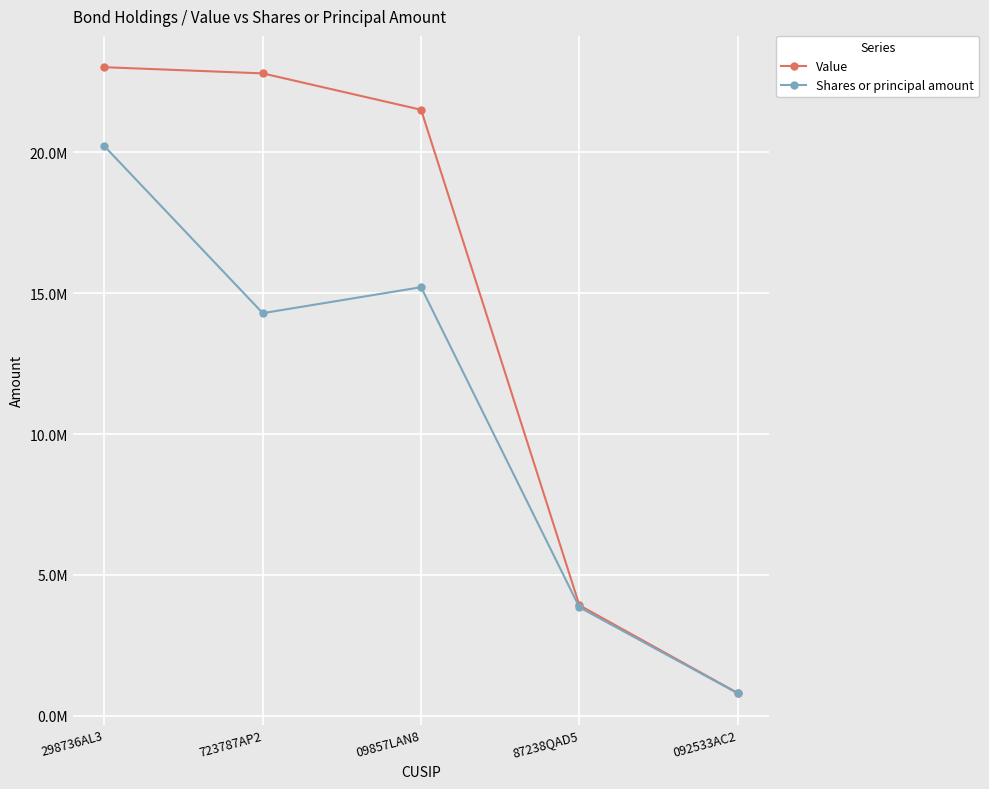

What is the sum of the Value values at 09857LAN8 and 87238QAD5?

25439000